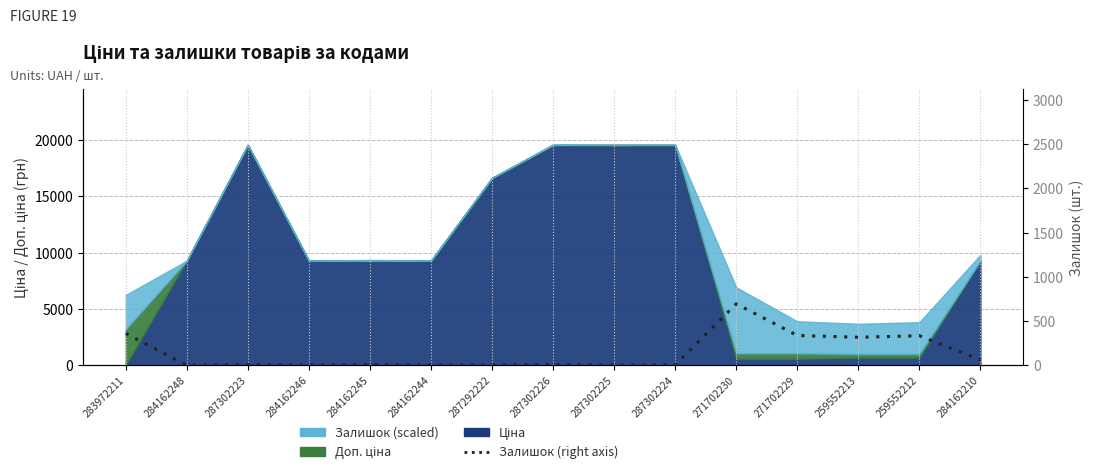

Where does the data first go above 7?

283972211